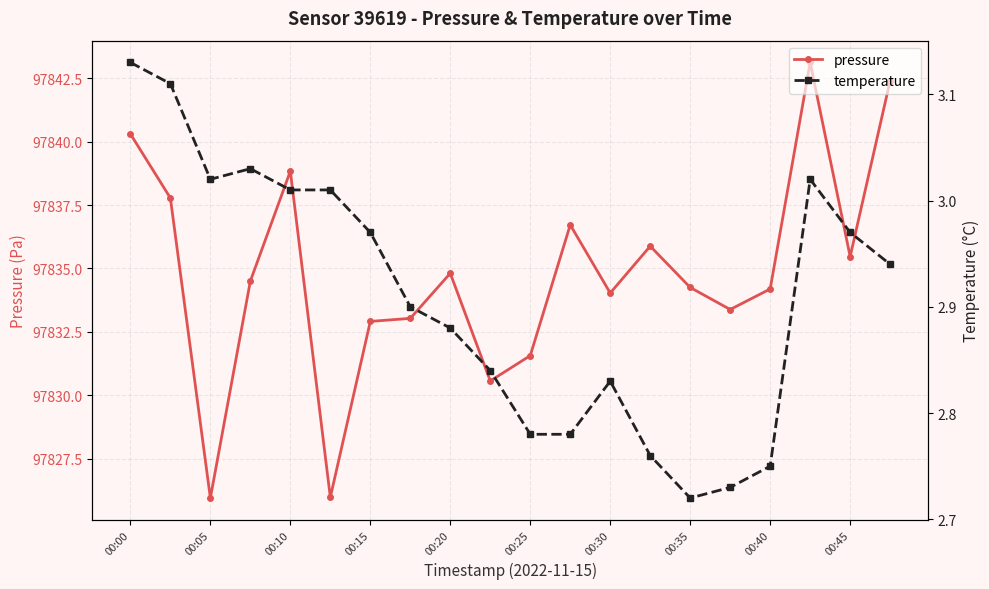

What is the approximate value of pressure at 15?

97833.4